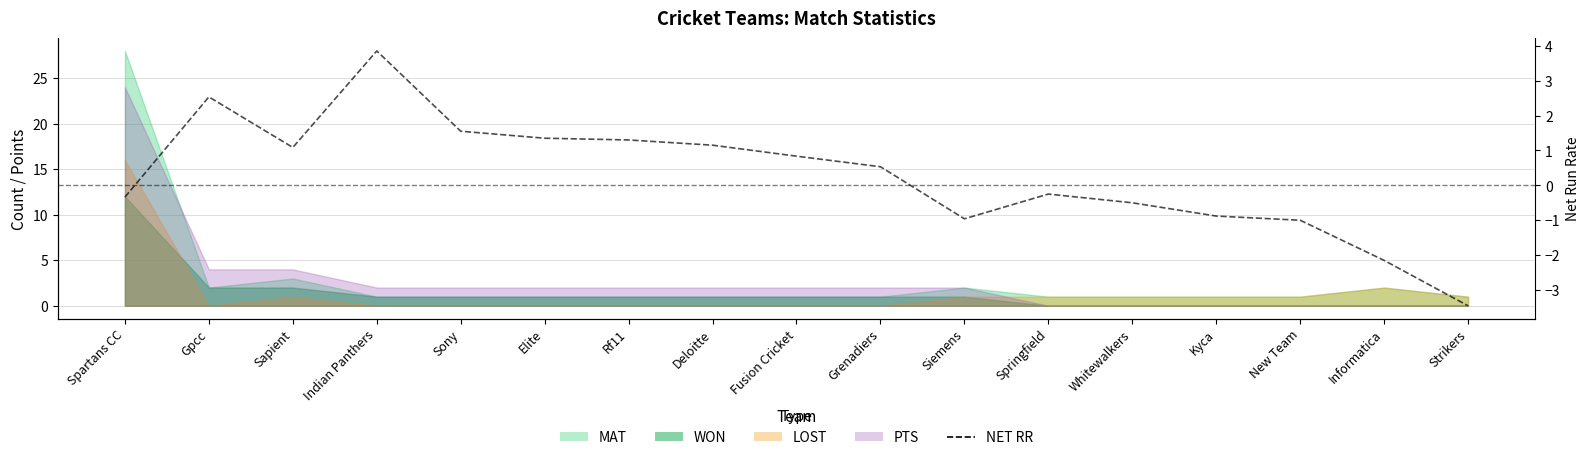

What is the difference between the second highest and minimum values?

6.0